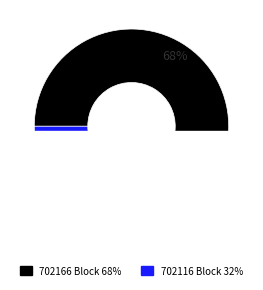

What portion of the pie excludes MultiOutSame Payment (702166)?

32.4%